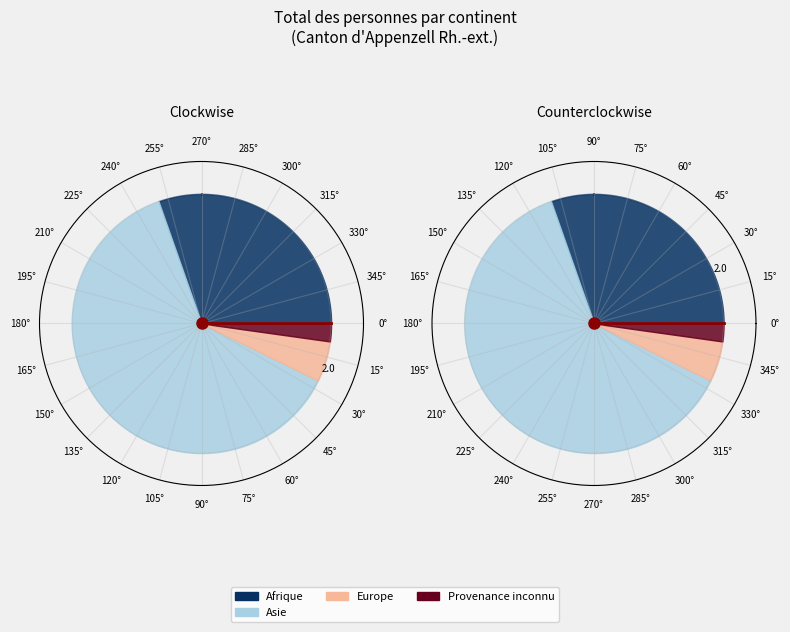

To the nearest percent, what portion does Asie represent?

62%